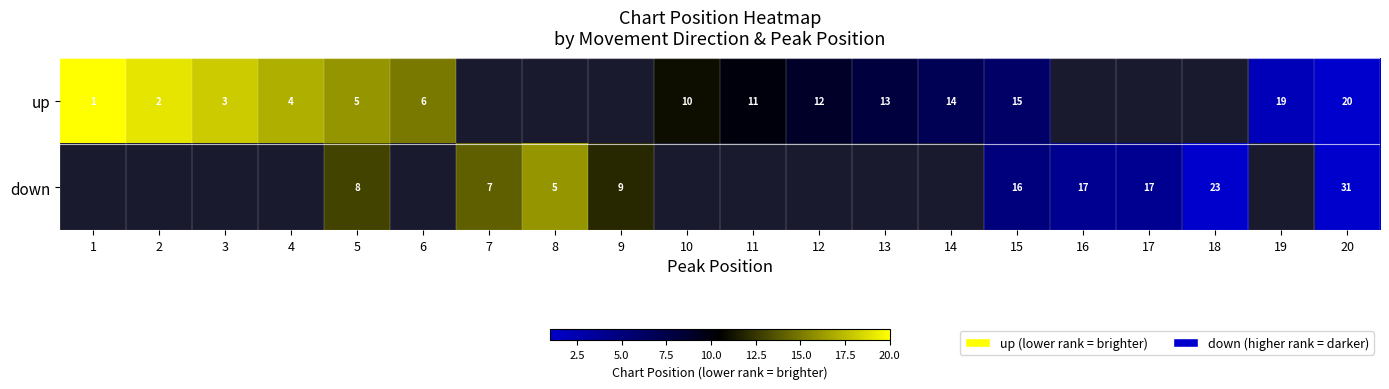

True or false: up has a value of 19 at 19.

True